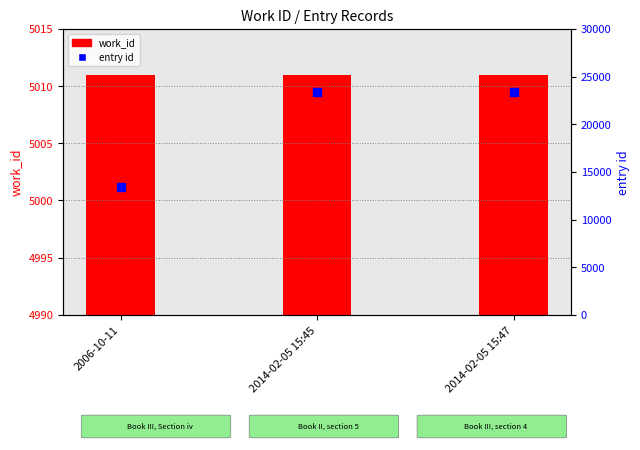

What is the change in value from 2006-10-11 to 2014-02-05 15:47?

+9921